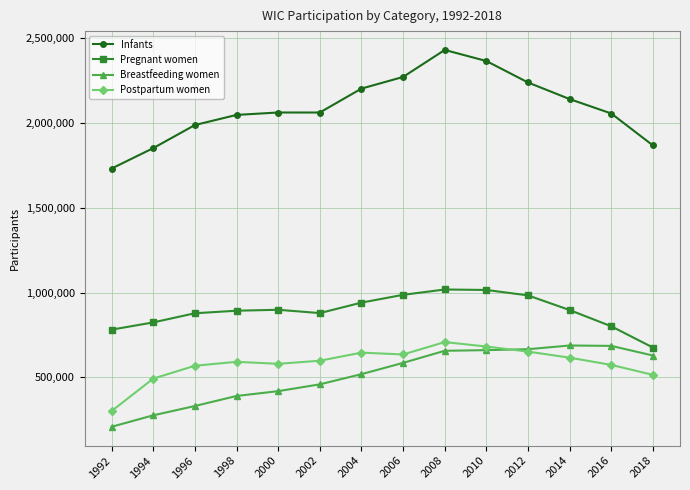

In Breastfeeding women, how many points are higher than both neighbors (excluding endpoints)?

1